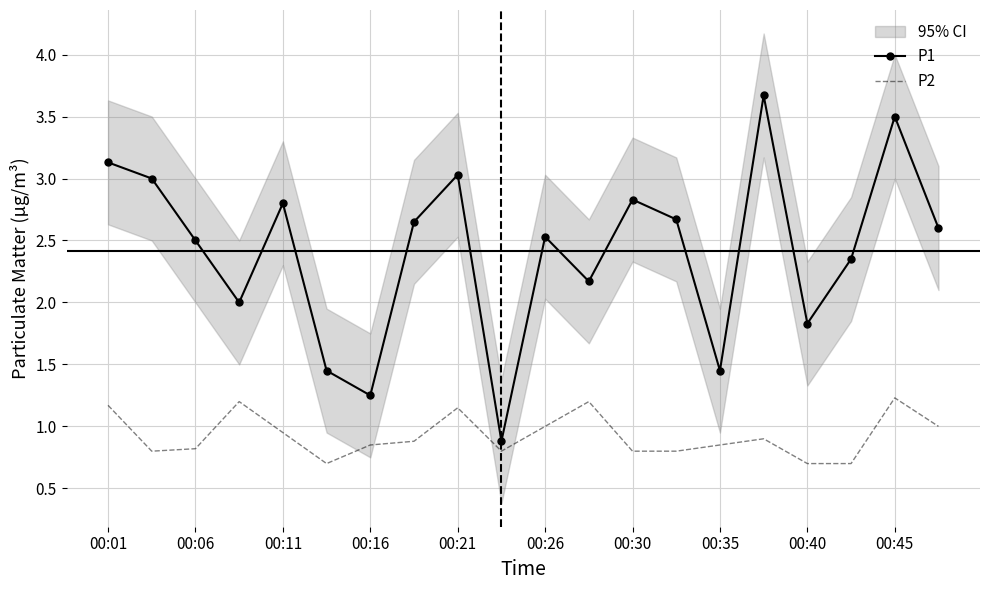

What is the average value of the P1 series?

2.4